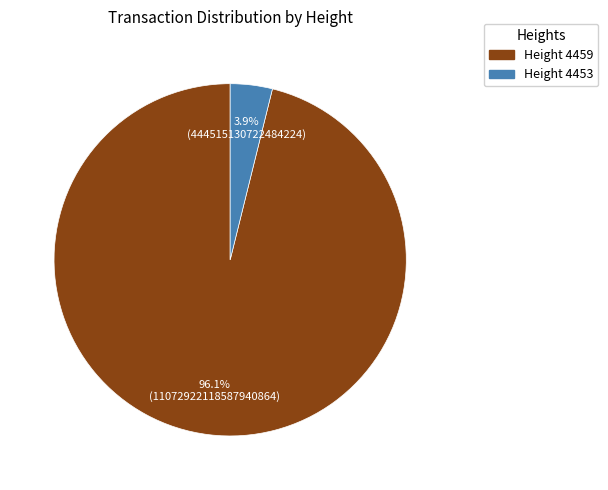

Which category has the biggest portion of the pie?

Height 4459